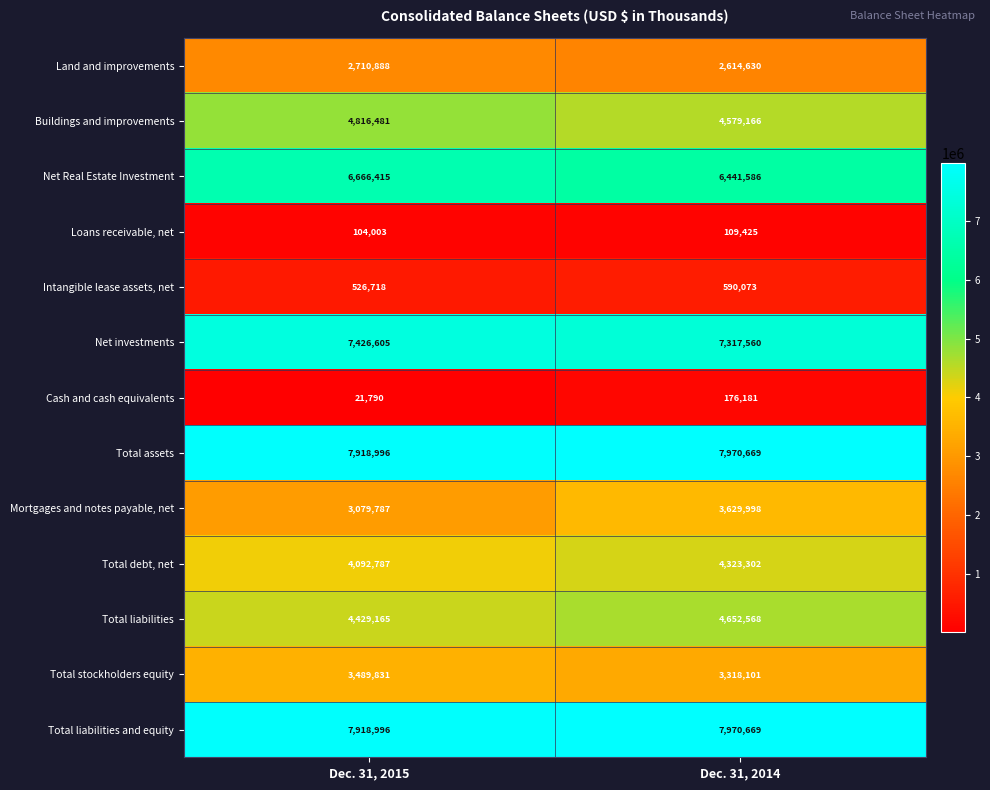

What is the greatest value displayed?

7970669